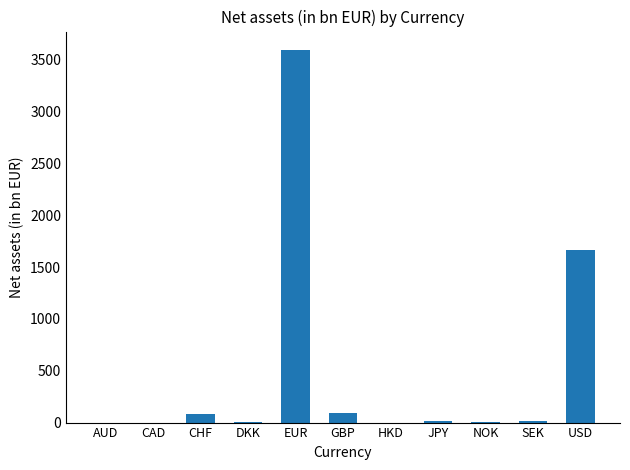

Are the bars horizontal?

No